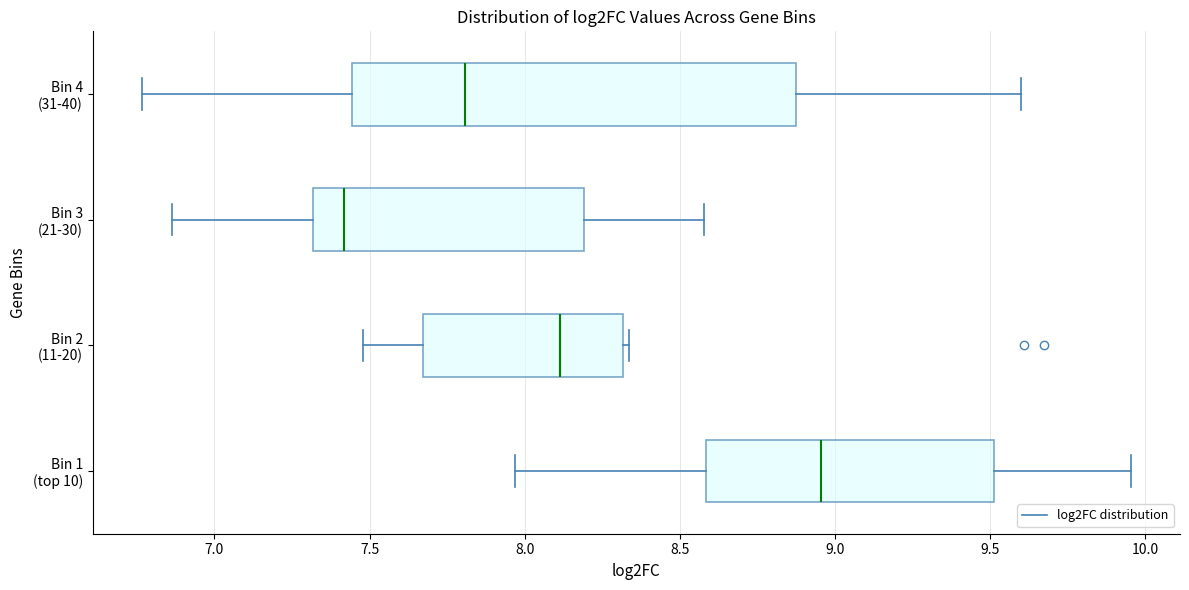

Reading bottom to top, read every box against the x-axis: the position of its median line, the range the box covers, and the ends of its whiskers. The values are not printed on the chart, so give them approximately, as read against the axis.

Bin 1 (top 10): median 8.95, box 8.60 to 9.50, whiskers 7.95 to 9.95
Bin 2 (11-20): median 8.10, box 7.65 to 8.30, whiskers 7.50 to 8.35
Bin 3 (21-30): median 7.40, box 7.30 to 8.20, whiskers 6.85 to 8.60
Bin 4 (31-40): median 7.80, box 7.45 to 8.85, whiskers 6.75 to 9.60